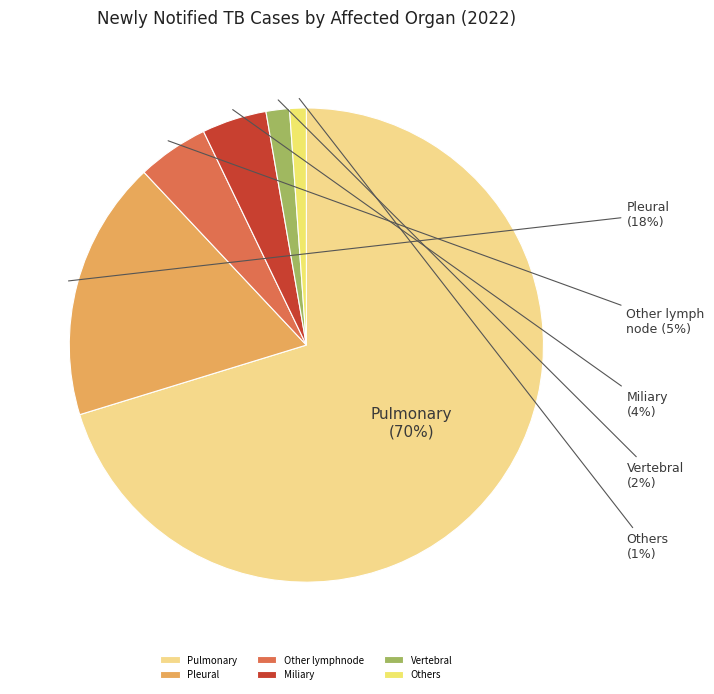

Rank the categories by value from lowest to highest.

Others, Vertebral, Miliary, Other lymphnode, Pleural, Pulmonary